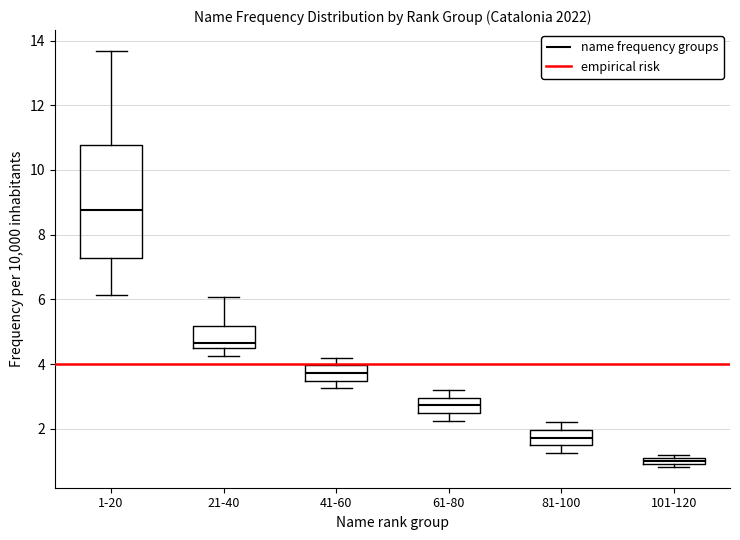

Where does the median line of the box for 61-80 sit on the y-axis? The values are not printed on the chart, so give them approximately, as read against the axis.

2.8